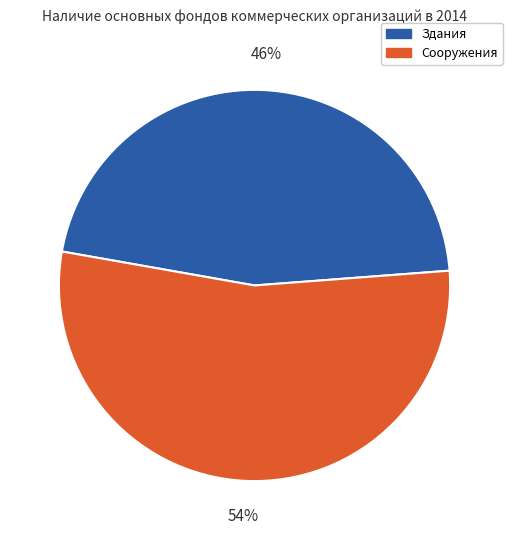

Rank the categories by value from lowest to highest.

Здания, Сооружения